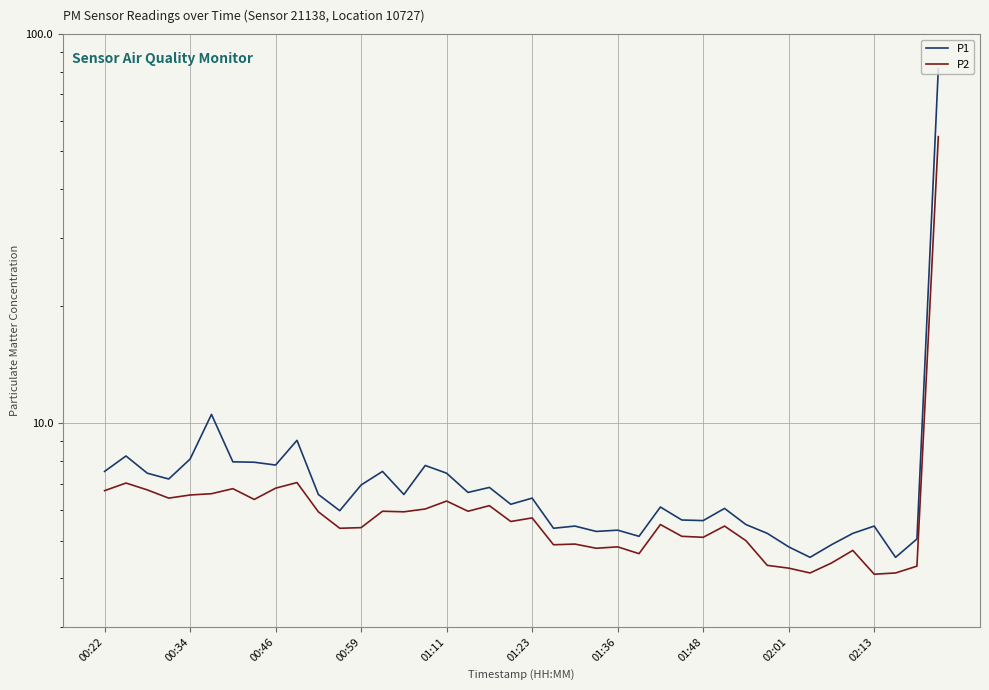

Between 38 and 22, which is larger?

22